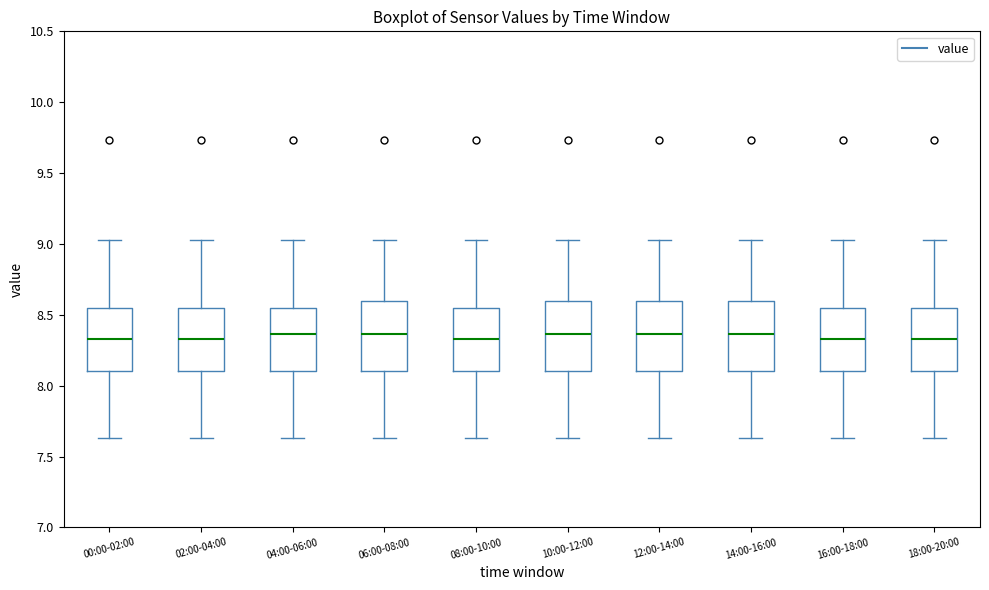

Reading left to right, transcribe this box plot: for each box, give where its median line is, the range the box spans, and where its two whiskers end, as read against the y-axis. The values are not printed on the chart, so give them approximately, as read against the axis.

00:00-02:00: median 8.35, box 8.10 to 8.55, whiskers 7.65 to 9.05
02:00-04:00: median 8.35, box 8.10 to 8.55, whiskers 7.65 to 9.05
04:00-06:00: median 8.35, box 8.10 to 8.55, whiskers 7.65 to 9.05
06:00-08:00: median 8.35, box 8.10 to 8.60, whiskers 7.65 to 9.05
08:00-10:00: median 8.35, box 8.10 to 8.55, whiskers 7.65 to 9.05
10:00-12:00: median 8.35, box 8.10 to 8.60, whiskers 7.65 to 9.05
12:00-14:00: median 8.35, box 8.10 to 8.60, whiskers 7.65 to 9.05
14:00-16:00: median 8.35, box 8.10 to 8.60, whiskers 7.65 to 9.05
16:00-18:00: median 8.35, box 8.10 to 8.55, whiskers 7.65 to 9.05
18:00-20:00: median 8.35, box 8.10 to 8.55, whiskers 7.65 to 9.05